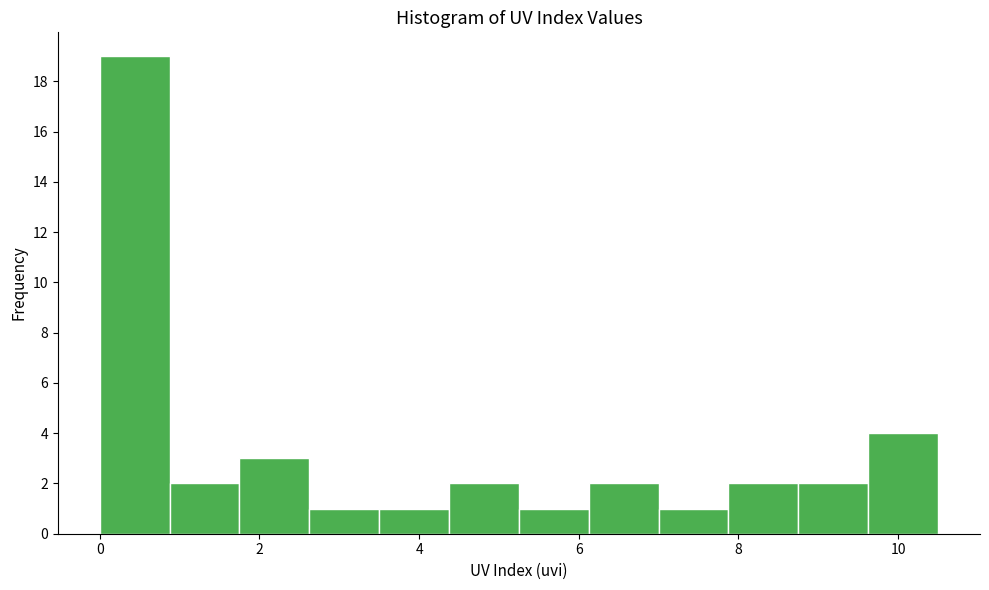

Reading left to right, transcribe this chart: for each bar, give the range it covers on the x-axis and its height. Neither the bar edges nor the heights are printed on the chart, so give them approximately, as read against the axes.

0.0 to 0.8: 19
0.8 to 1.8: 2
1.8 to 2.6: 3
2.6 to 3.6: 1
3.6 to 4.4: 1
4.4 to 5.2: 2
5.2 to 6.2: 1
6.2 to 7.0: 2
7.0 to 7.8: 1
7.8 to 8.8: 2
8.8 to 9.6: 2
9.6 to 10.6: 4